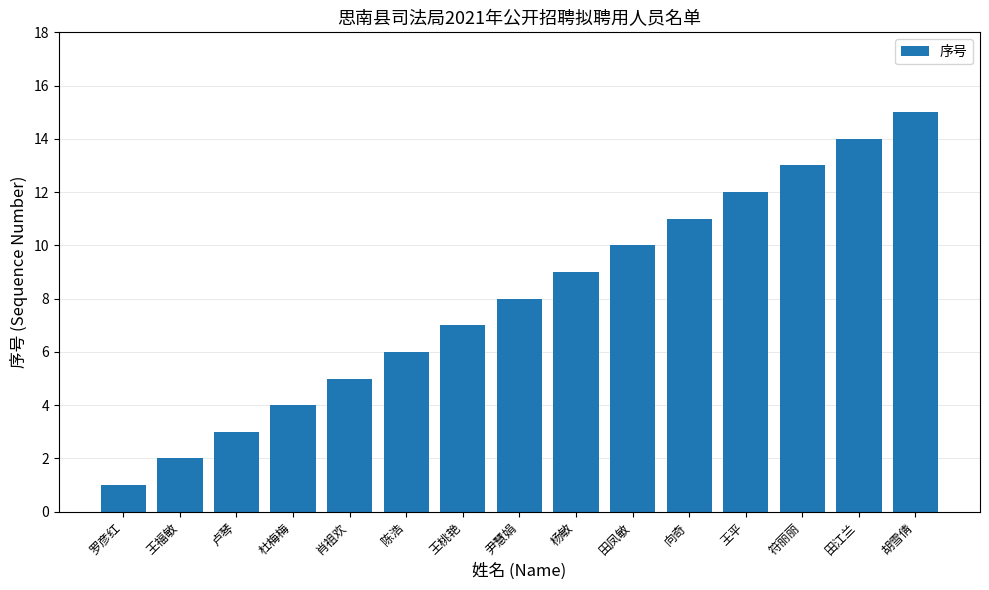

What is the minimum value shown in the chart?

1